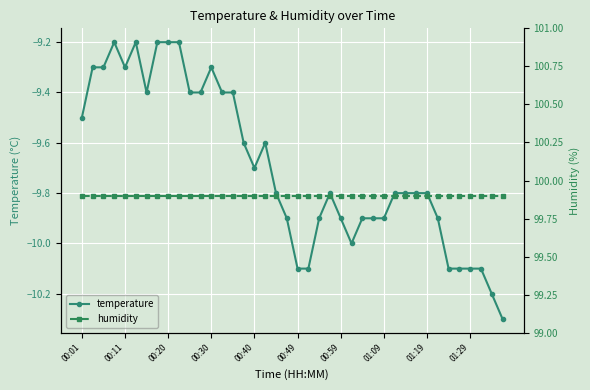

What is the highest value of the temperature series?

-9.2